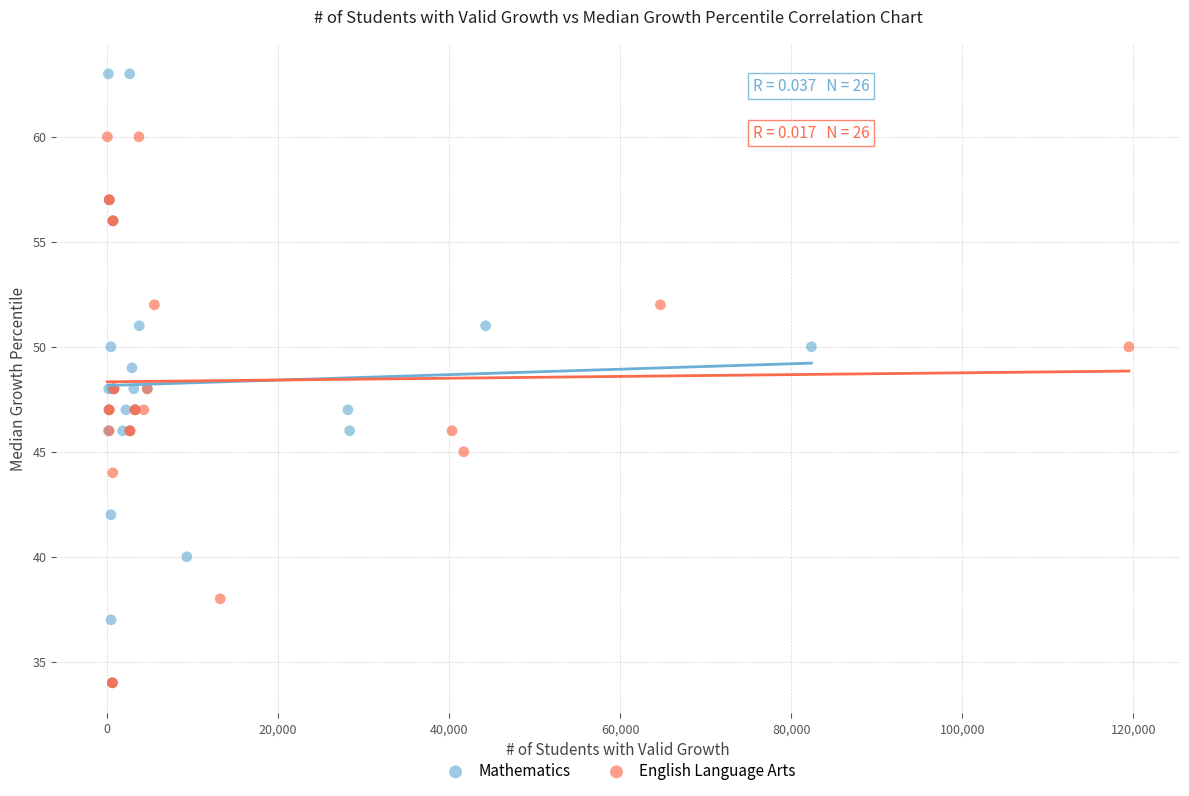

Which series contains the highest Y value?

Mathematics